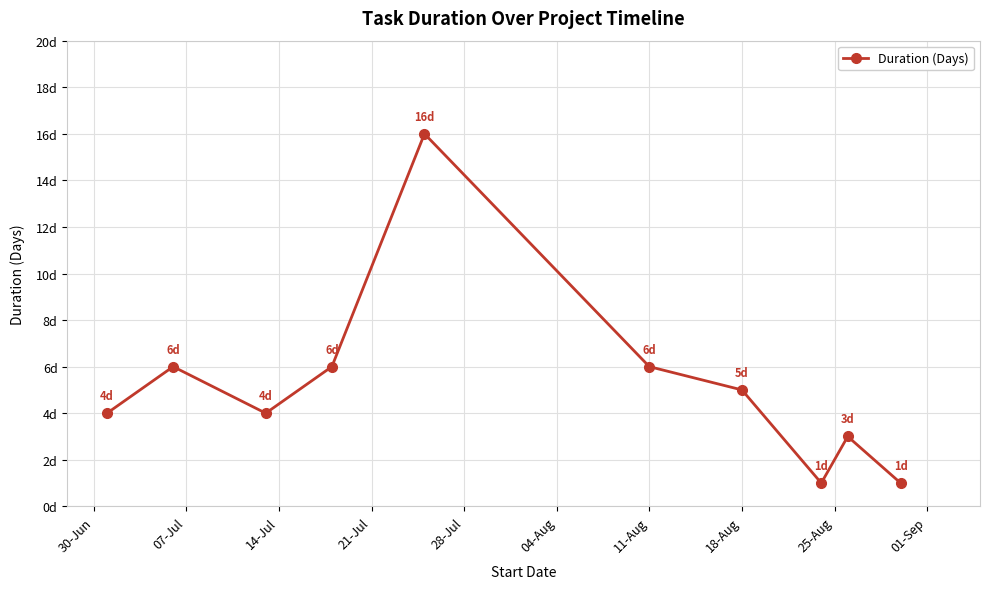

Reading left to right, extract all data points from this chart.

4	6	4	6	16	6	5	1	3	1